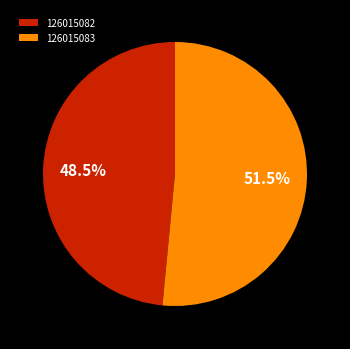

Rank the categories by value from lowest to highest.

126015082, 126015083